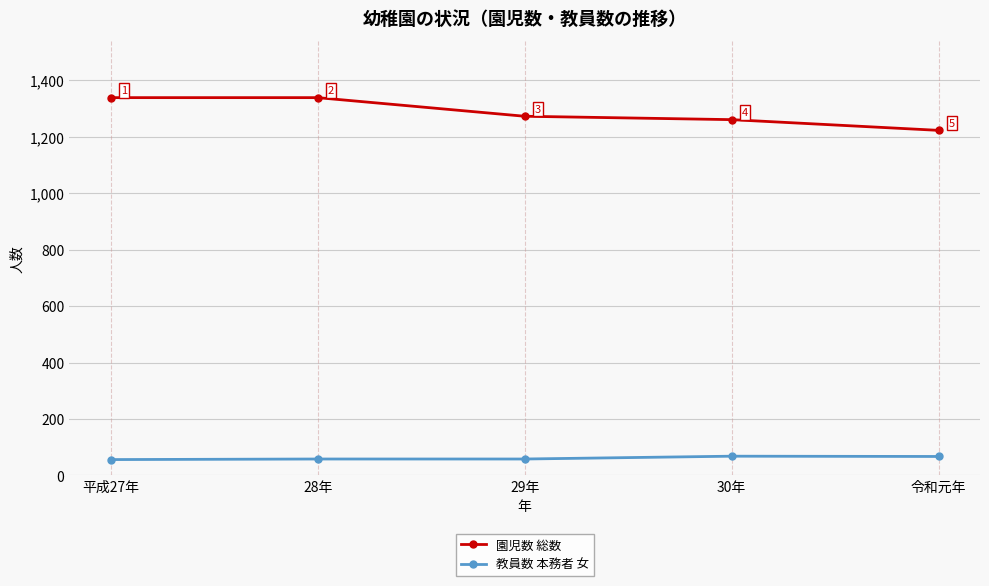

What is the smallest value displayed?

56